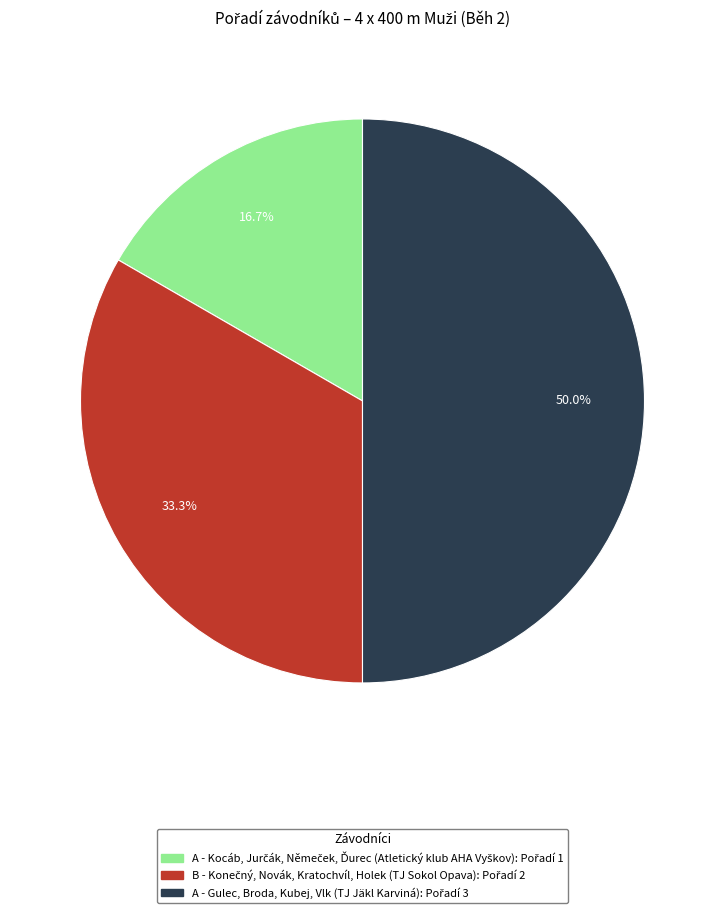

What portion of the pie excludes A - Gulec, Broda, Kubej, Vlk?

50.0%